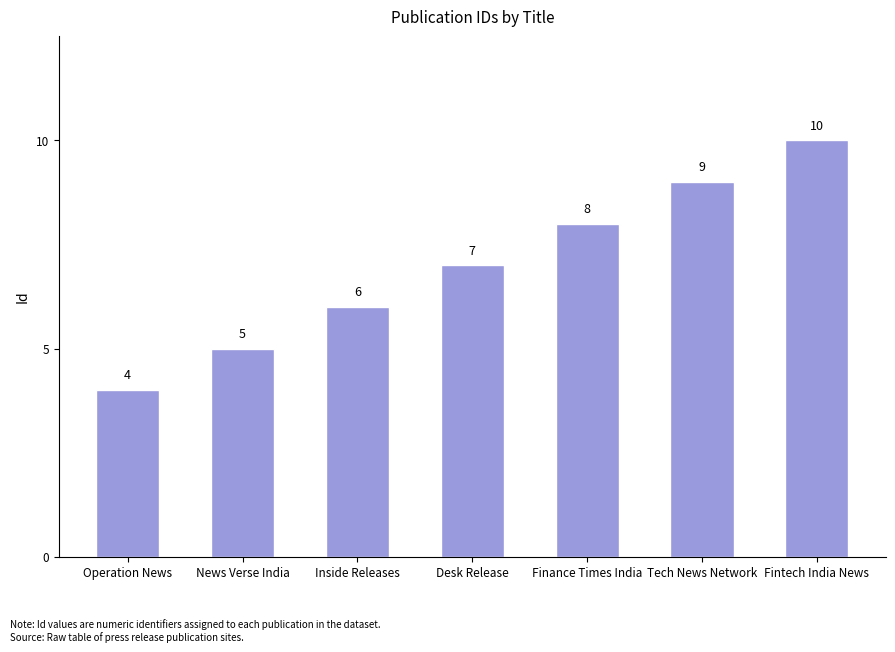

List the labels in order of value, smallest first.

Operation News, News Verse India, Inside Releases, Desk Release, Finance Times India, Tech News Network, Fintech India News